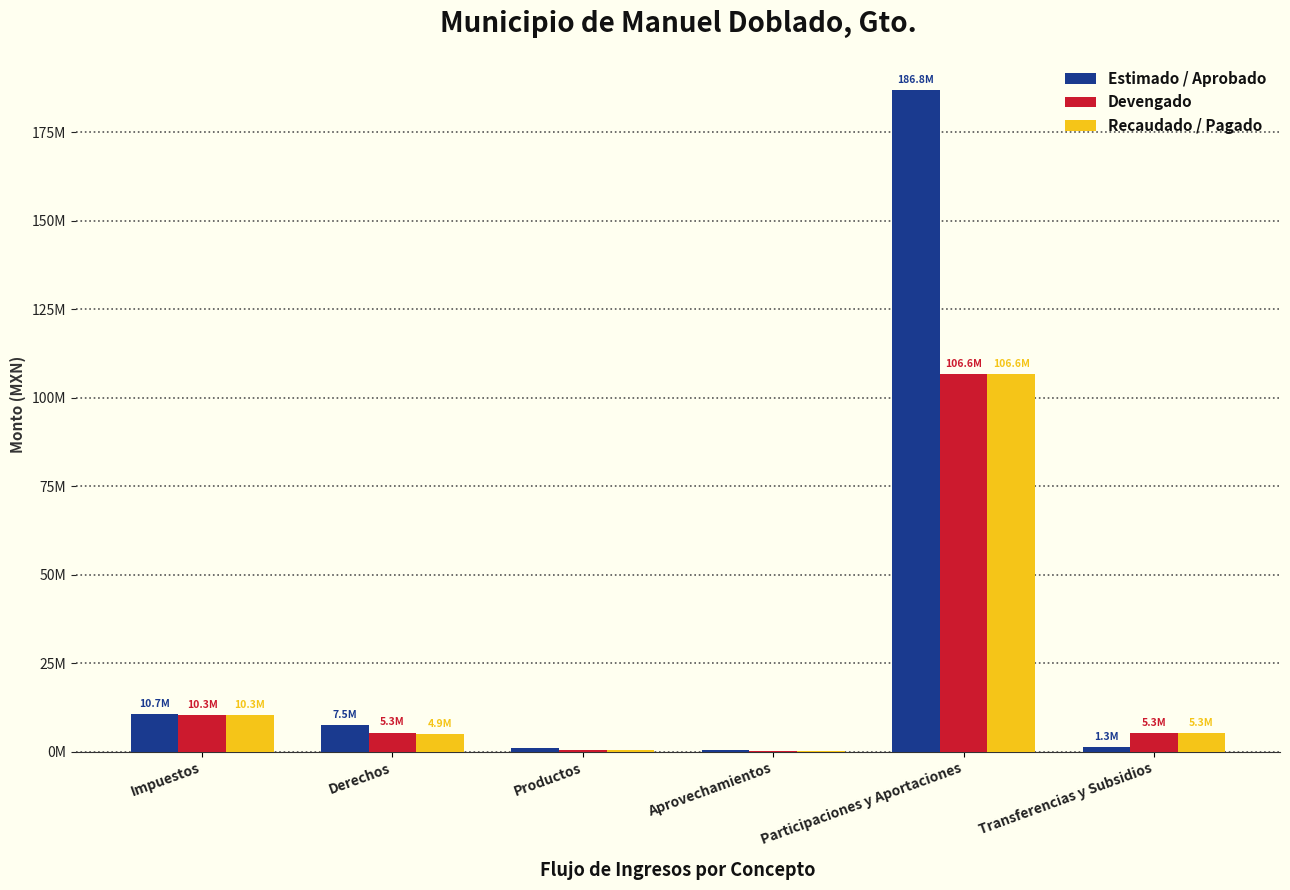

What are all the series names shown in the legend?

Estimado / Aprobado, Devengado, Recaudado / Pagado